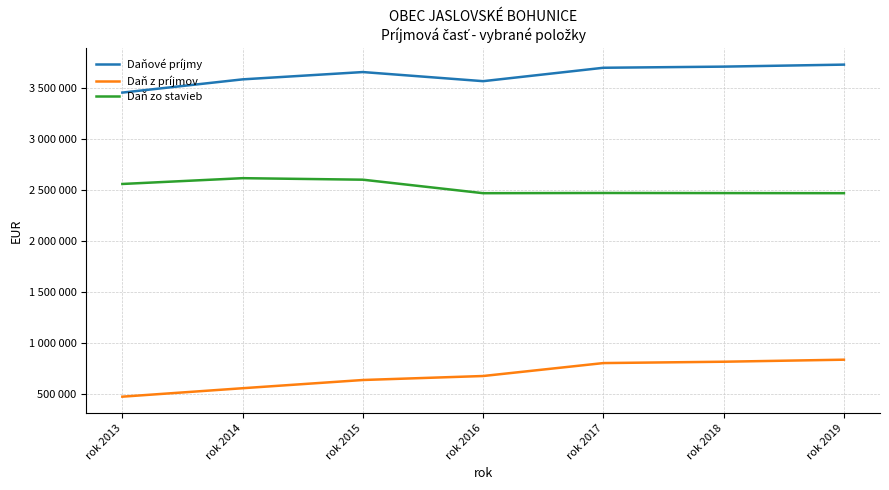

Which series has the largest total across all categories?

Daňové príjmy